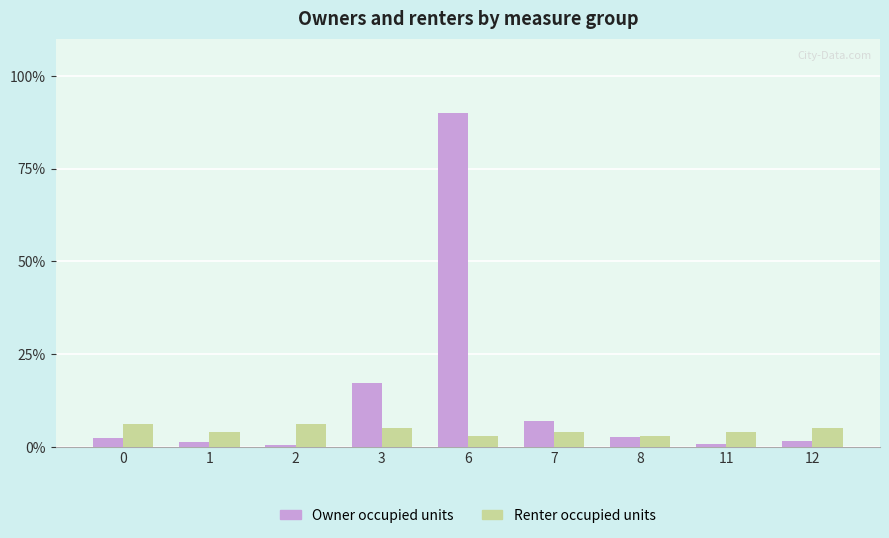

What is the difference between the second highest and minimum values in the Renter occupied units series?

3.1